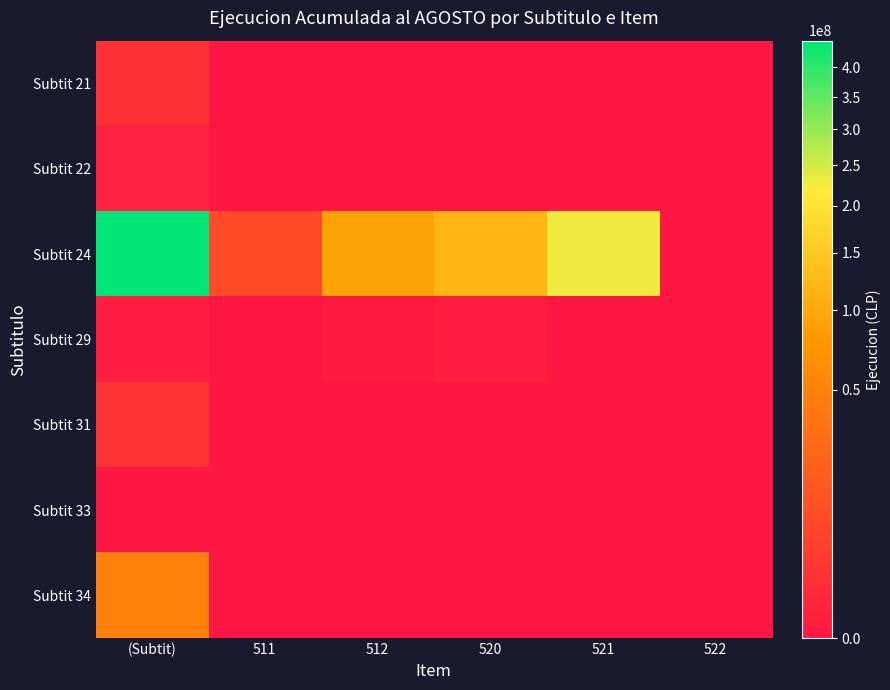

What is the total value across all series at 512?

92532321